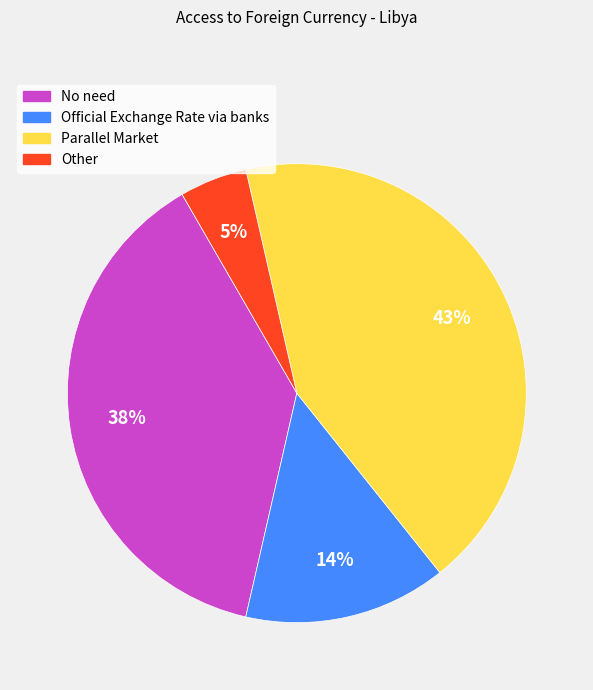

Which category has the smallest portion of the pie?

Other